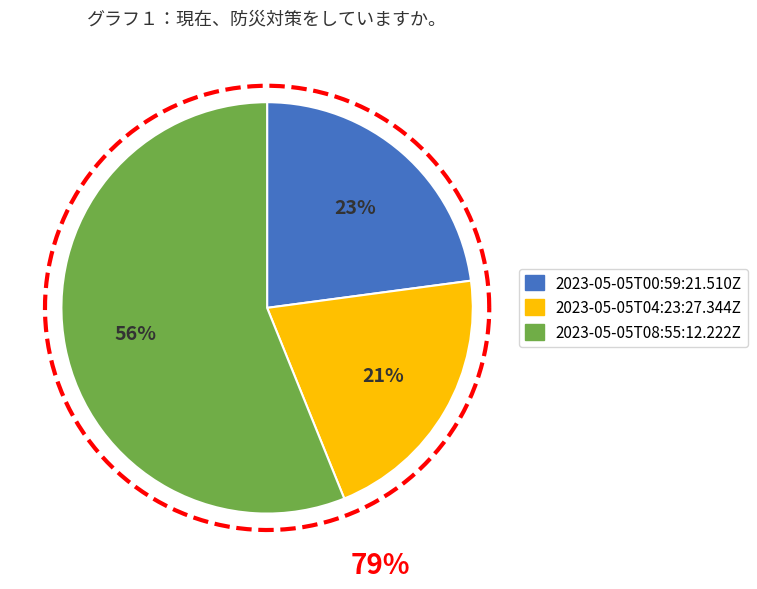

To the nearest percent, what is the average slice percentage?

33%